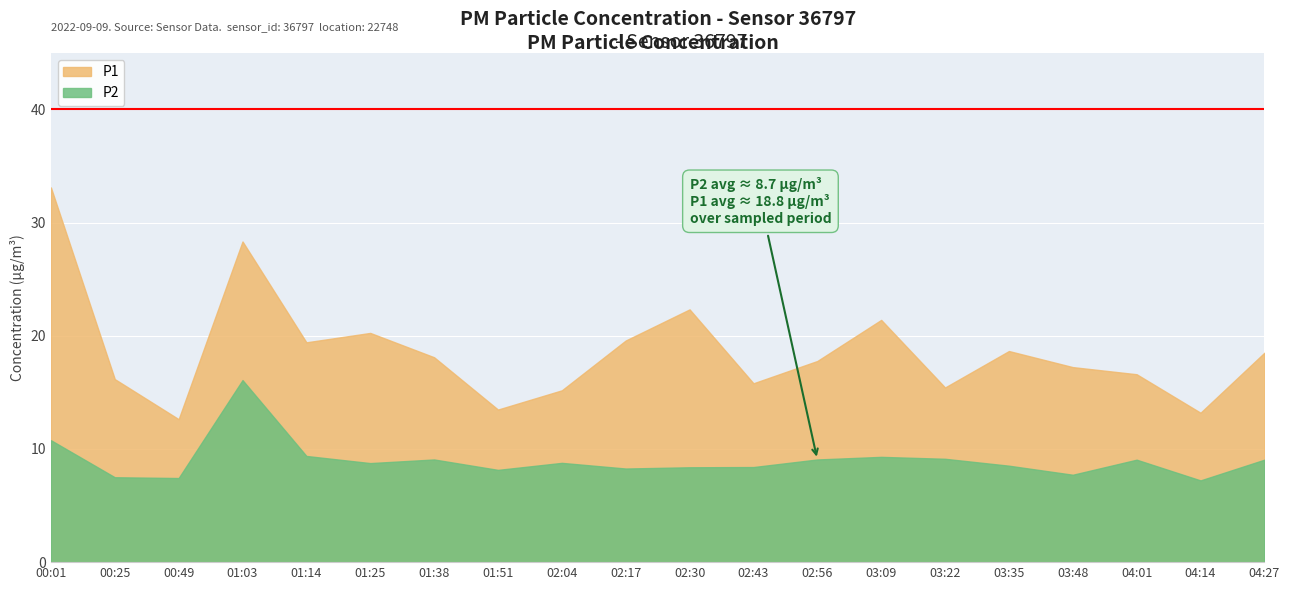

What is the label of the 5th point from the right?

03:35